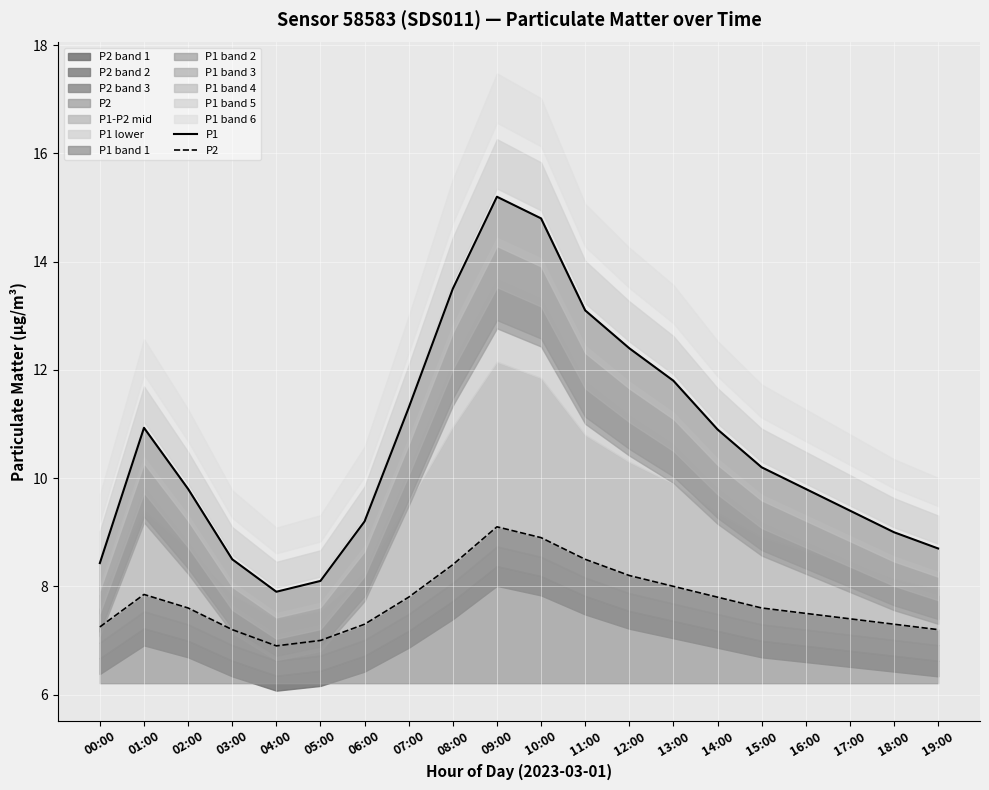

What position from the right is 17:00?

3